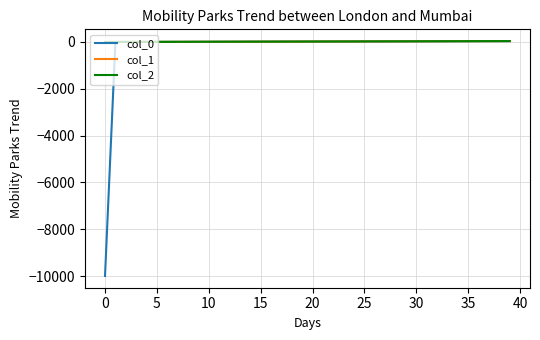

What is the lowest value of the col_0 series?

-9999.0